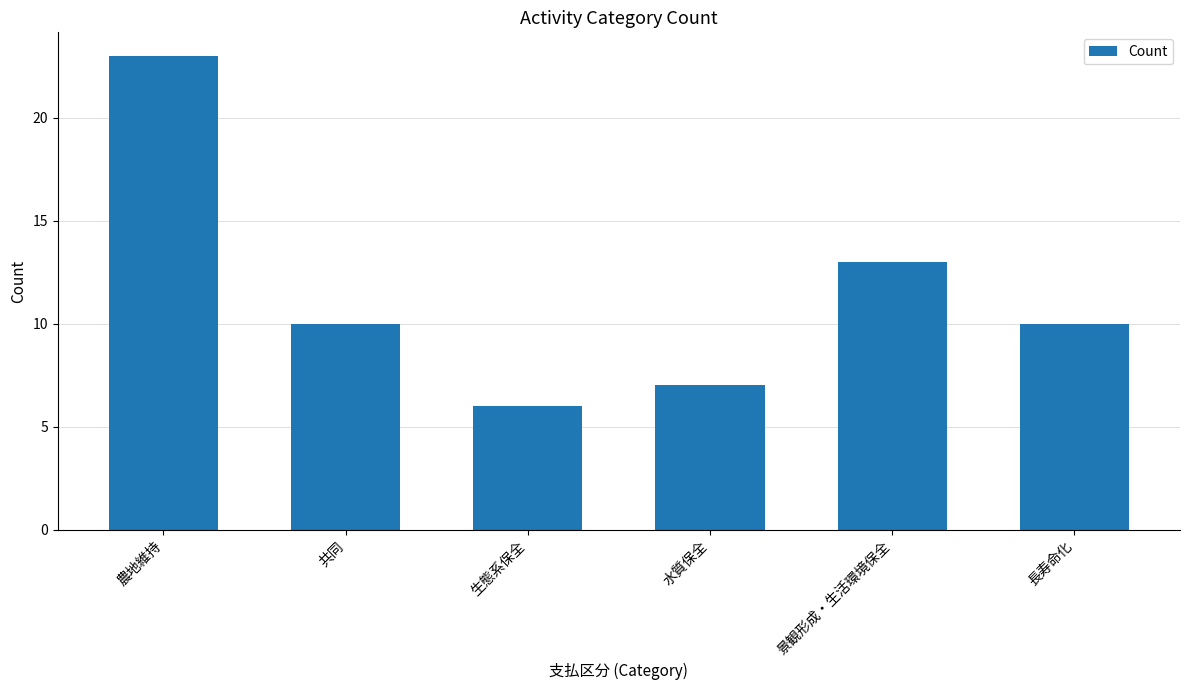

Is it true that the value at 農地維持 is 33?

False